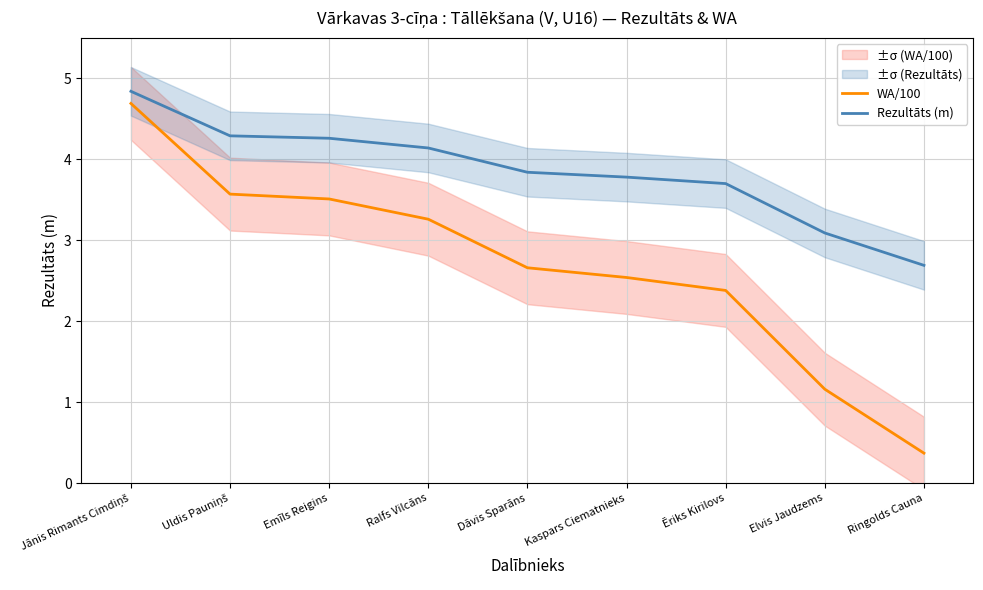

True or false: WA/100 has a value of 1.2 at Elvis Jaudzems.

True